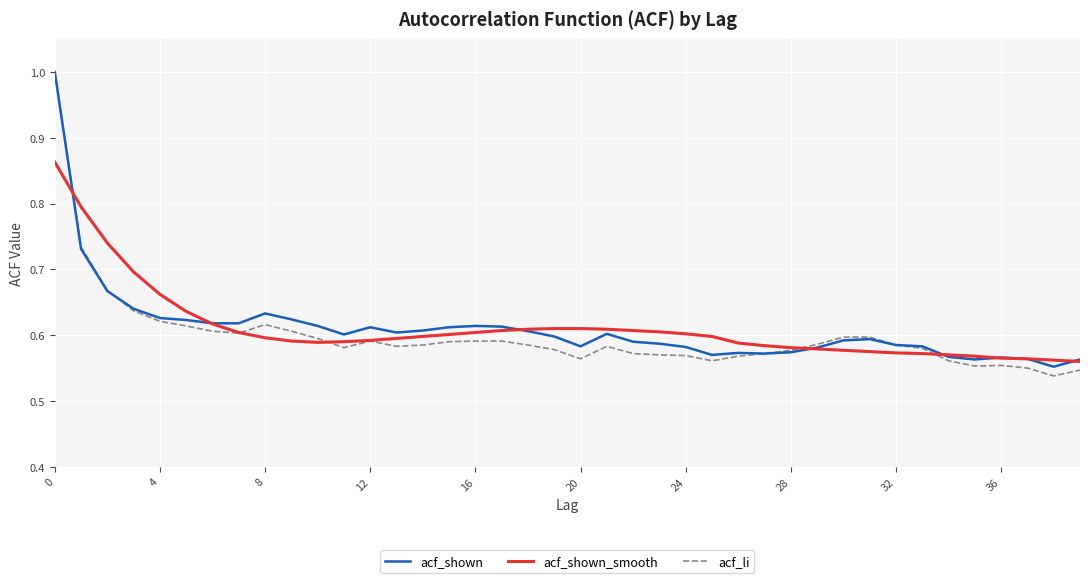

Which series has the largest range (max minus min)?

acf_li